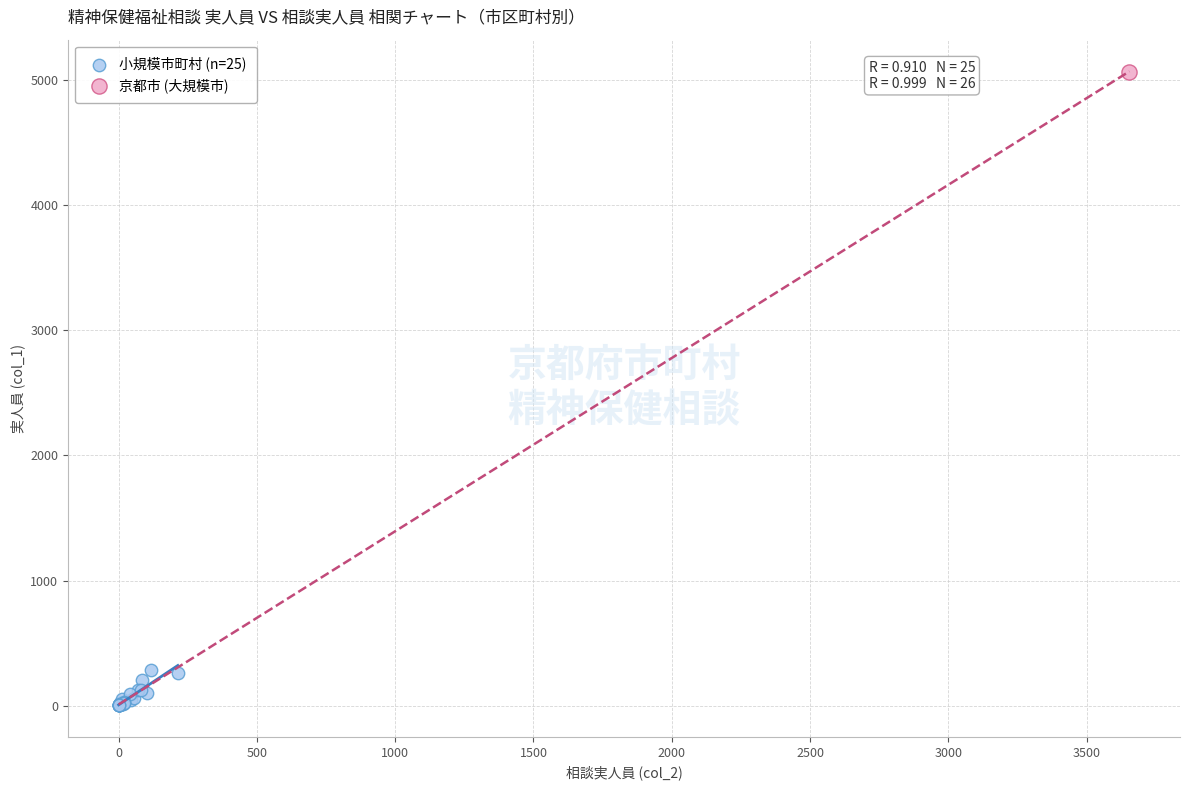

What are all the series names shown in the legend?

小規模市町村 (n=25), 京都市 (大規模市)